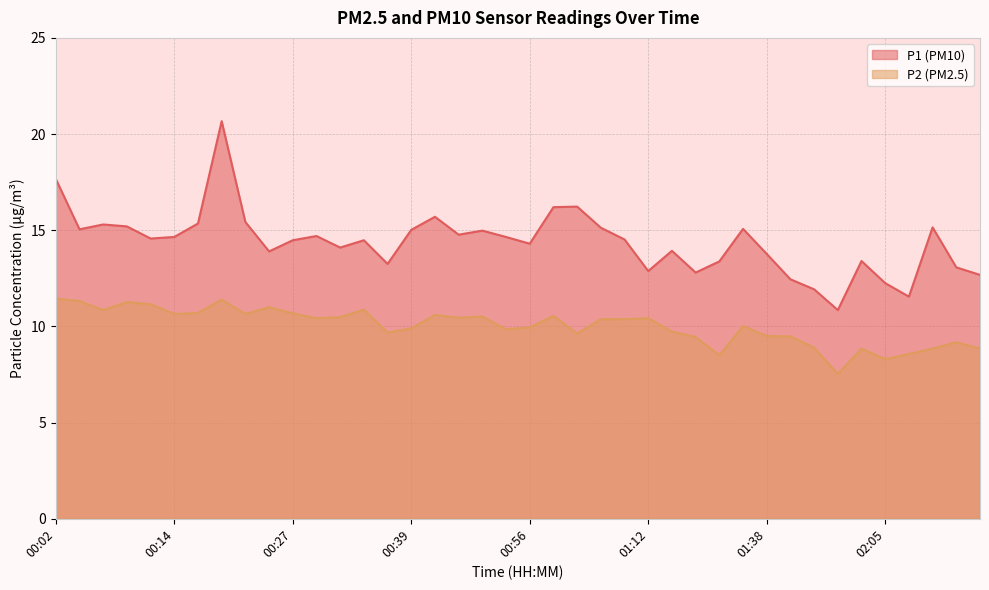

Is the value of P2 at 00:41 greater than the value of P1 at 02:13?

No